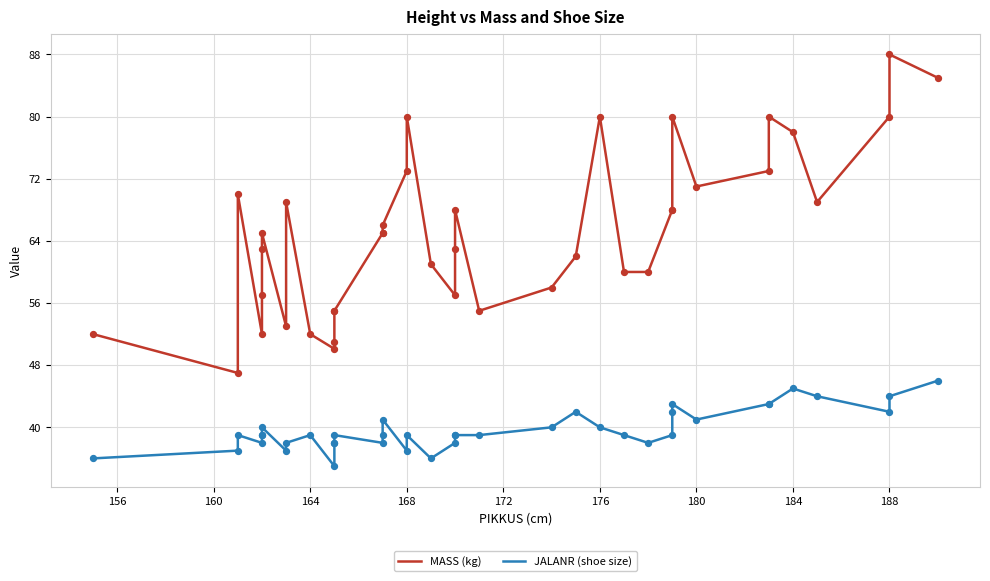

At how many categories does at least one series exceed 69?

12